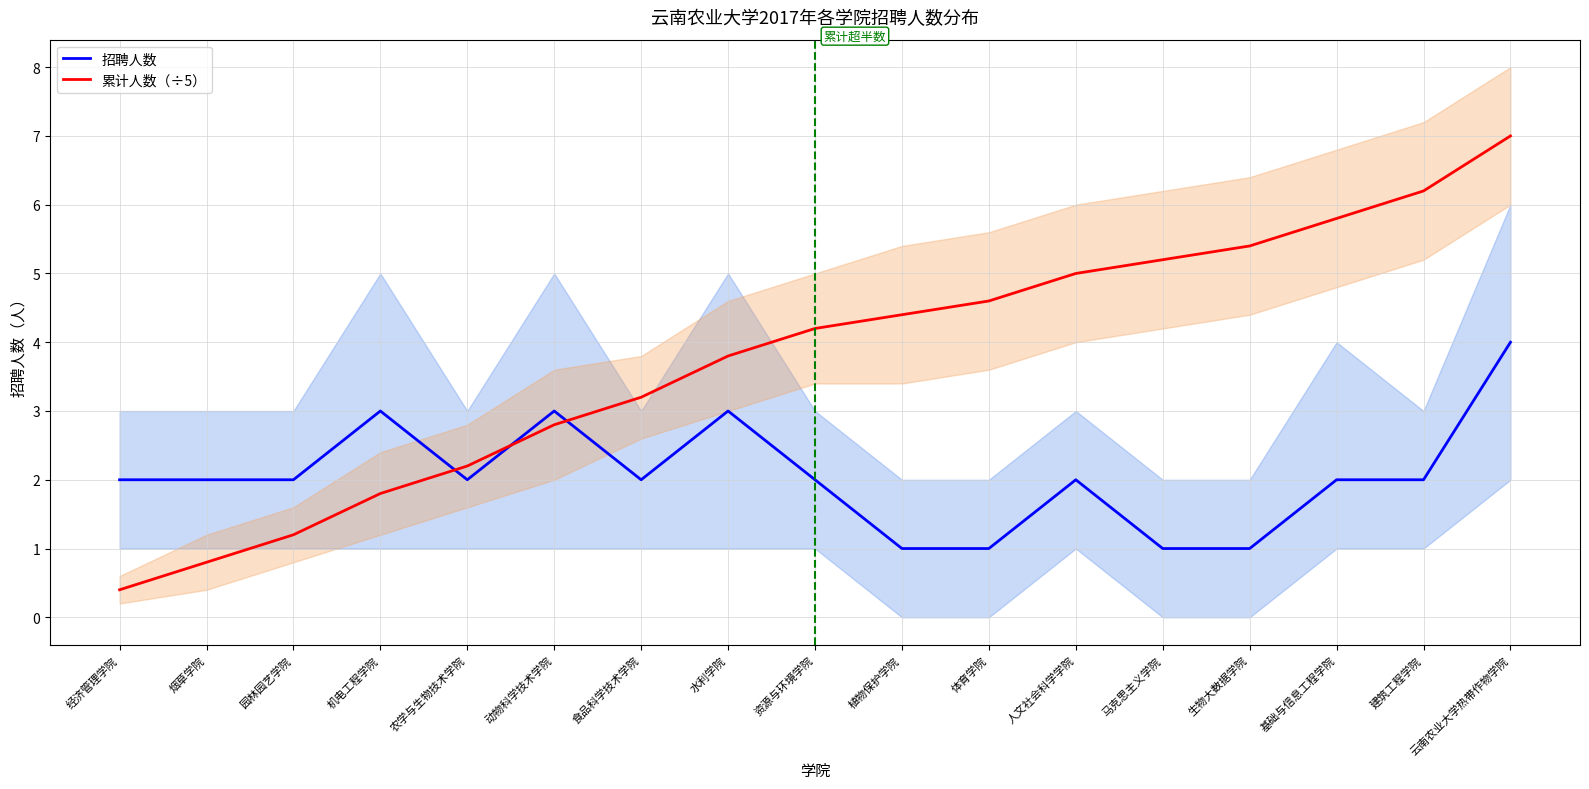

At 资源与环境学院, list the series in order from largest to smallest.

累计人数（÷5）, 招聘人数